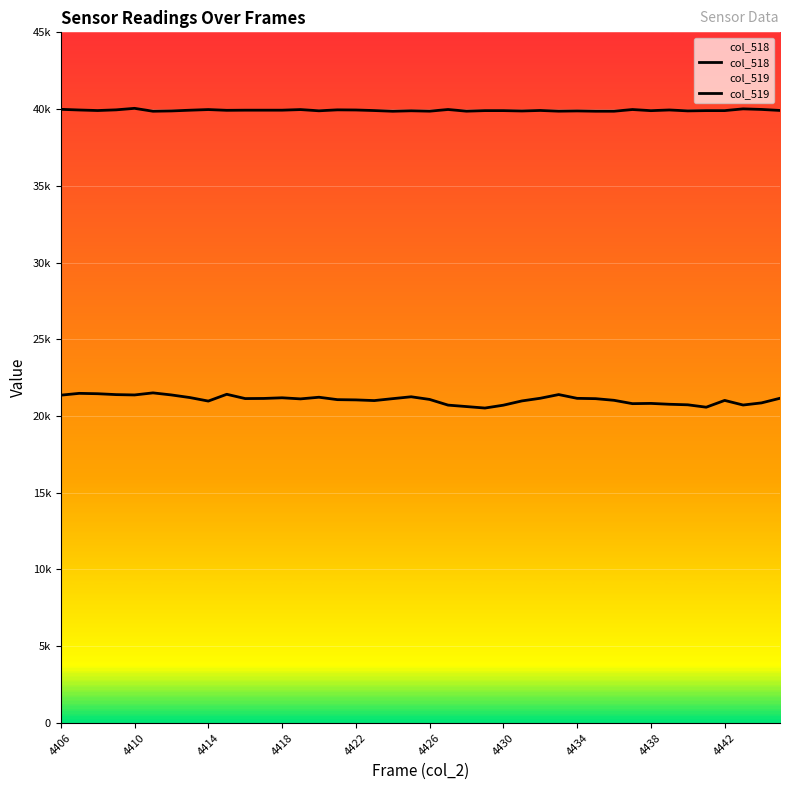

Reading right to left, what are all the values shown in this chart?

col_518: 21157	20856	20717	21017	20575	20731	20766	20822	20806	21024	21131	21152	21398	21157	20983	20706	20520	20616	20711	21081	21254	21132	21006	21051	21067	21224	21117	21188	21145	21137	21416	20974	21203	21373	21508	21373	21395	21453	21477	21358
col_519: 39910	39976	40013	39900	39900	39882	39941	39897	39970	39860	39860	39879	39863	39910	39876	39900	39900	39863	39972	39863	39889	39858	39904	39940	39949	39888	39967	39928	39928	39928	39919	39968	39926	39879	39859	40047	39949	39905	39940	39983